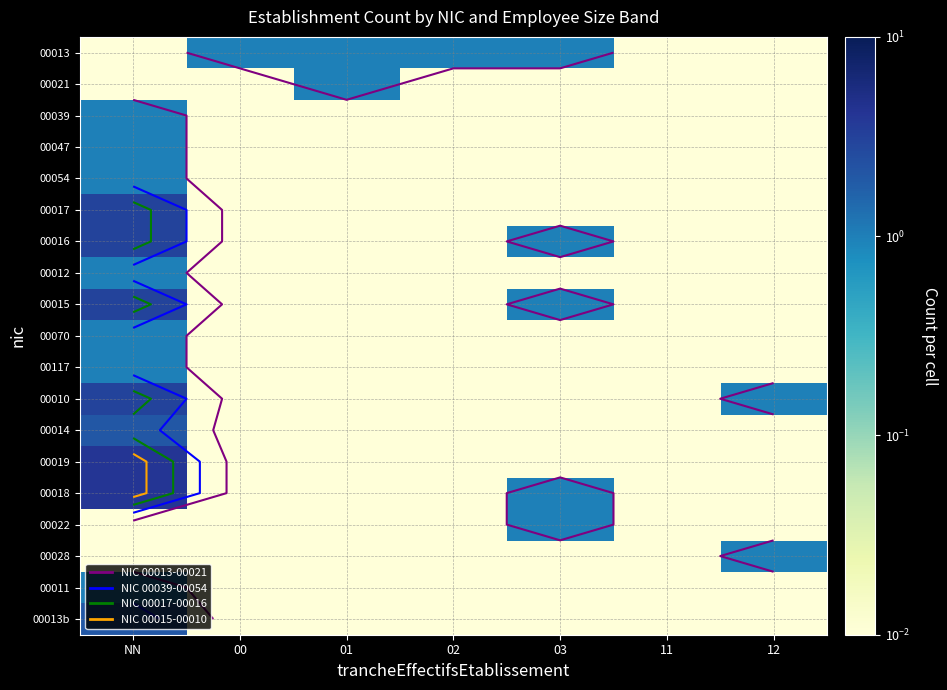

What is the total value across all series at 01?

2.0